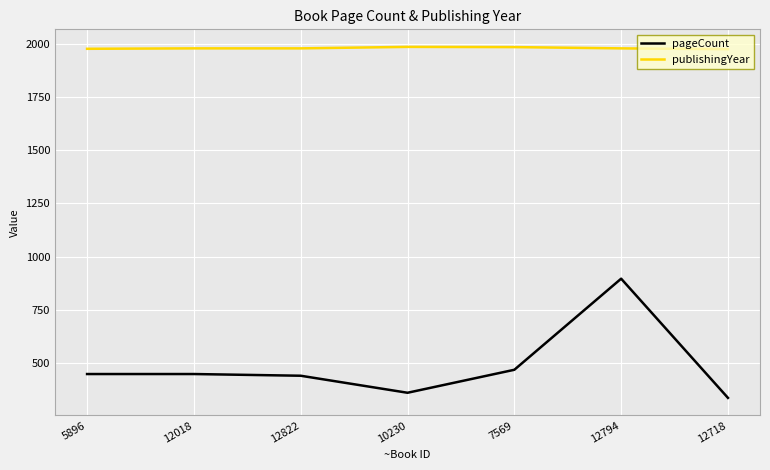

What is the maximum value shown in the chart?

1985